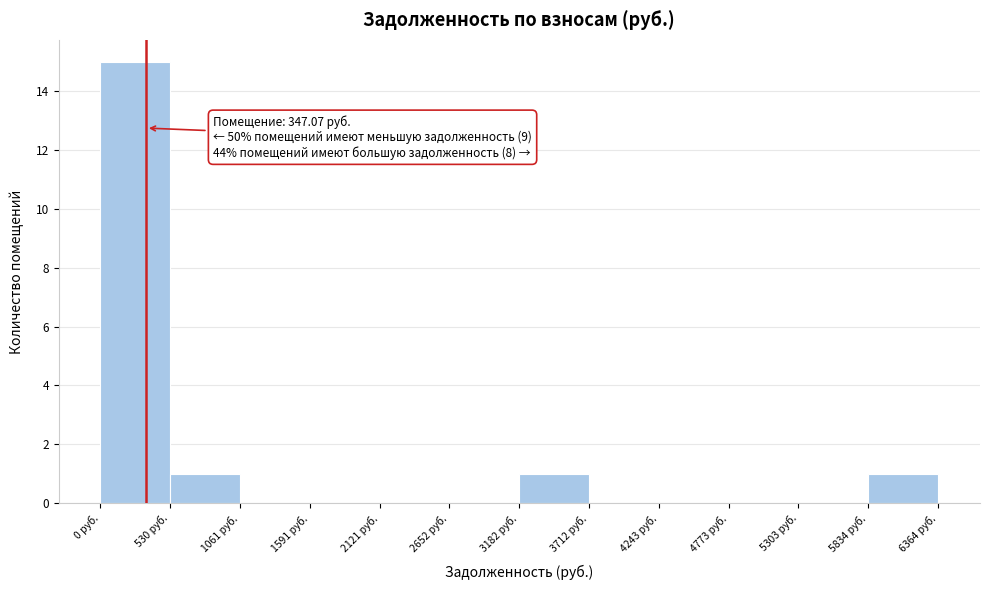

Which range on the x-axis has the tallest bar?

0 to 500